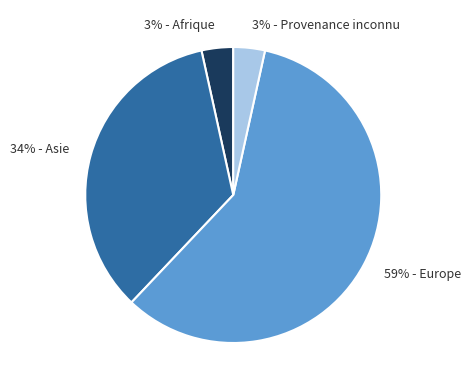

How many slices are in this pie chart?

4